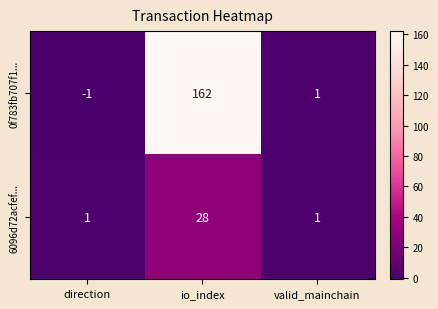

Which series has the largest total across all categories?

0f783fb707f1...